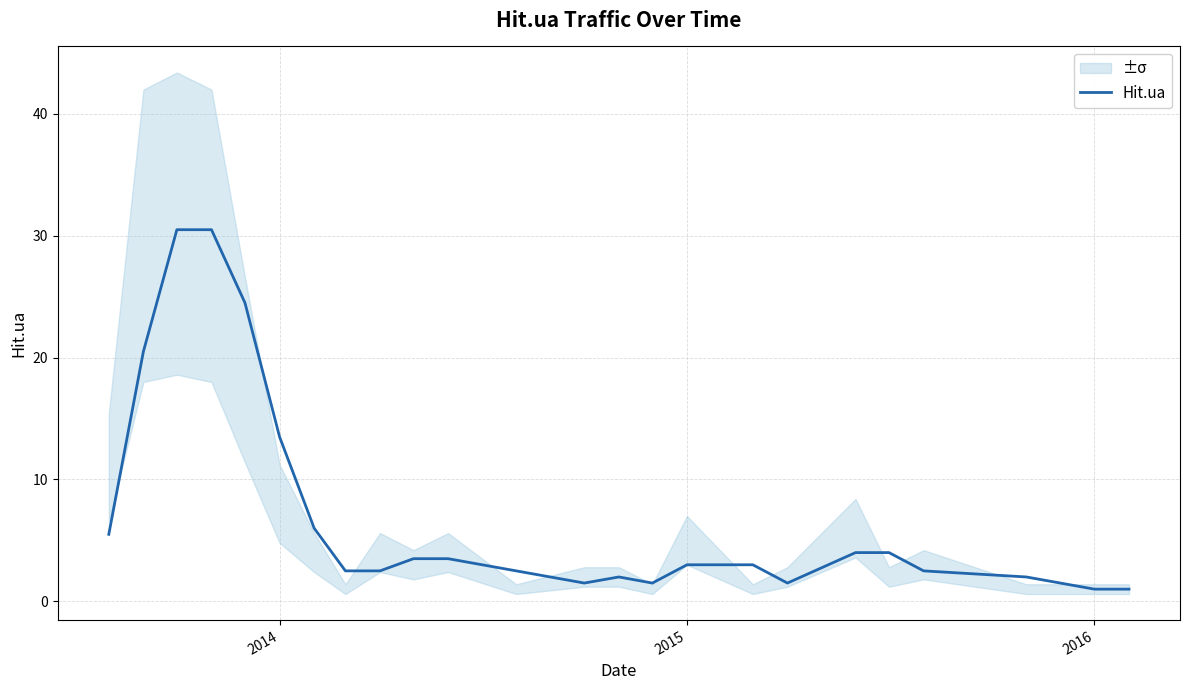

What is the difference between the second highest and second lowest values?

29.5